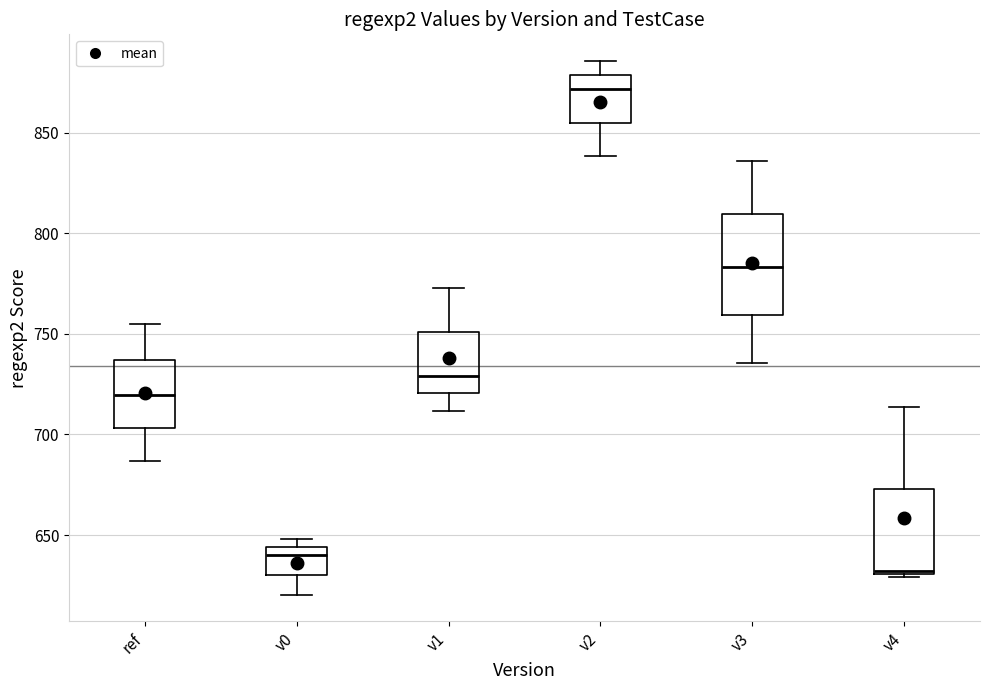

Where is the lower edge of the box for v2 on the y-axis? The values are not printed on the chart, so give them approximately, as read against the axis.

855